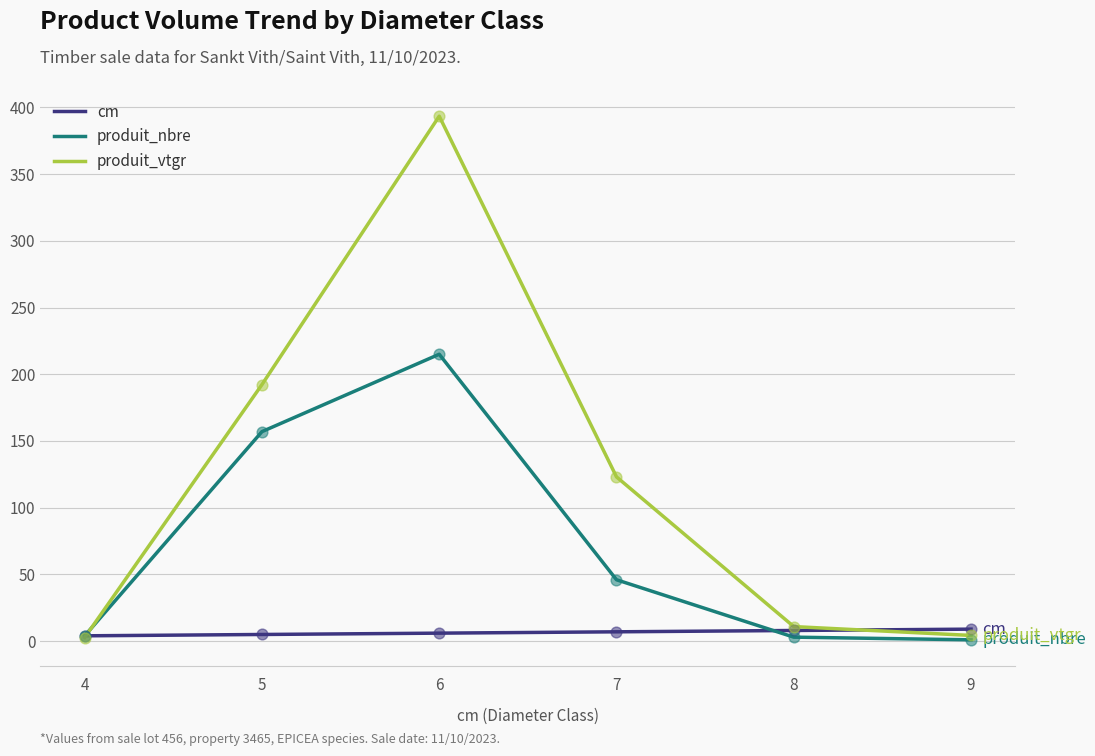

Which series has the largest total across all categories?

produit_vtgr